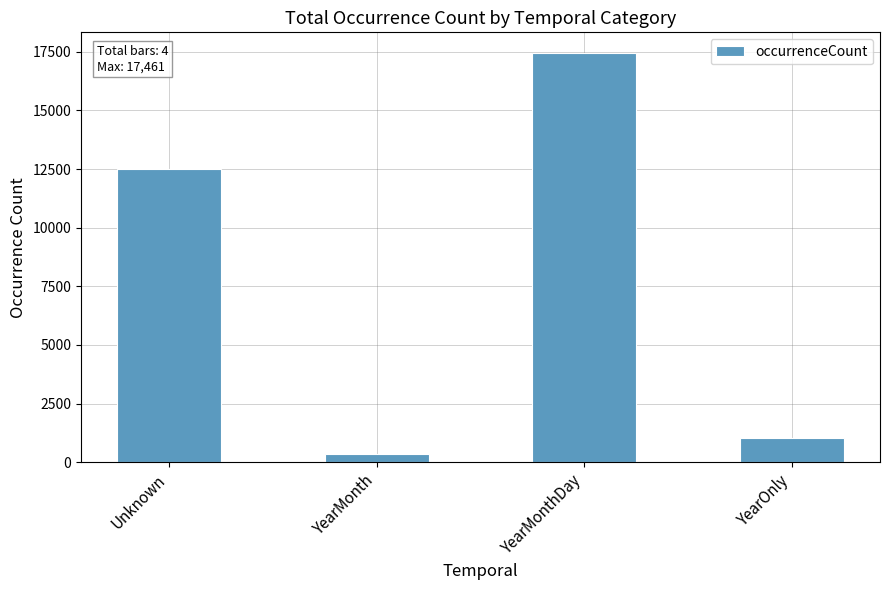

Does the chart contain any negative values?

No